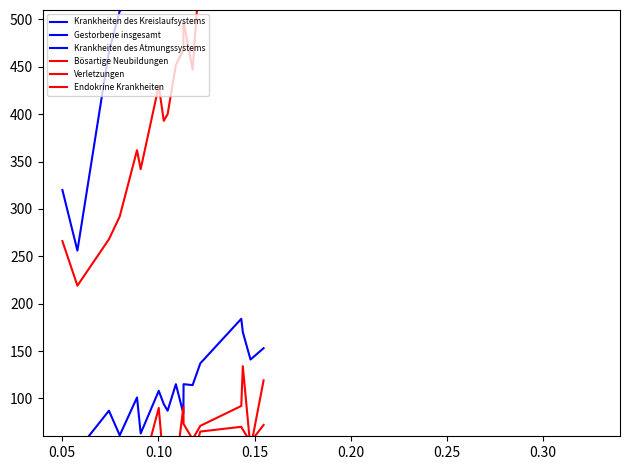

How many intersections are there between Verletzungen and Krankheiten des Atmungssystems?

2